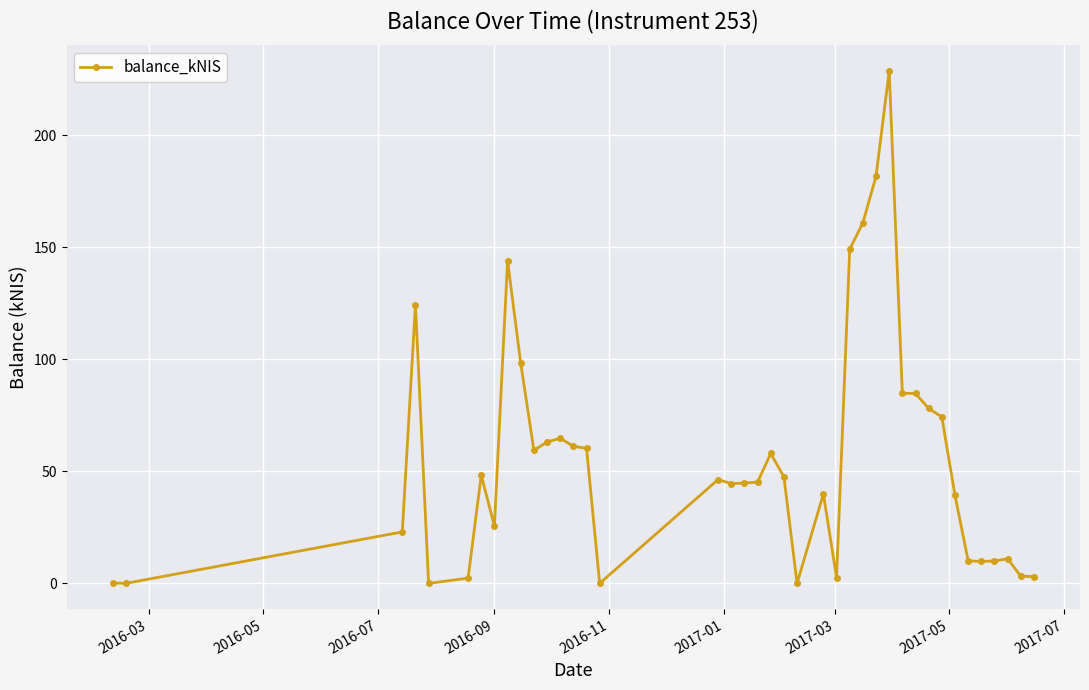

What is the value of the 4th point from the left?

124.4